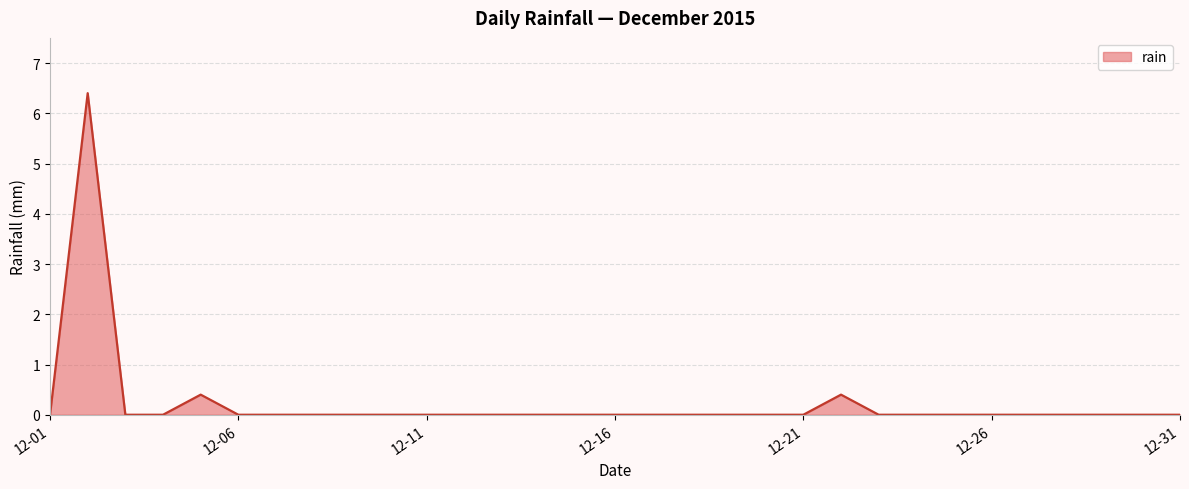

What is the maximum value shown in the chart?

6.4